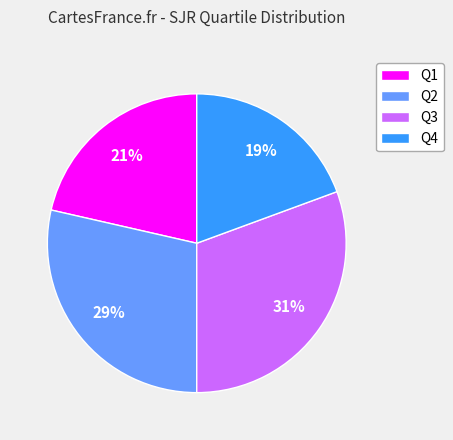

Is there a majority slice in this chart?

No